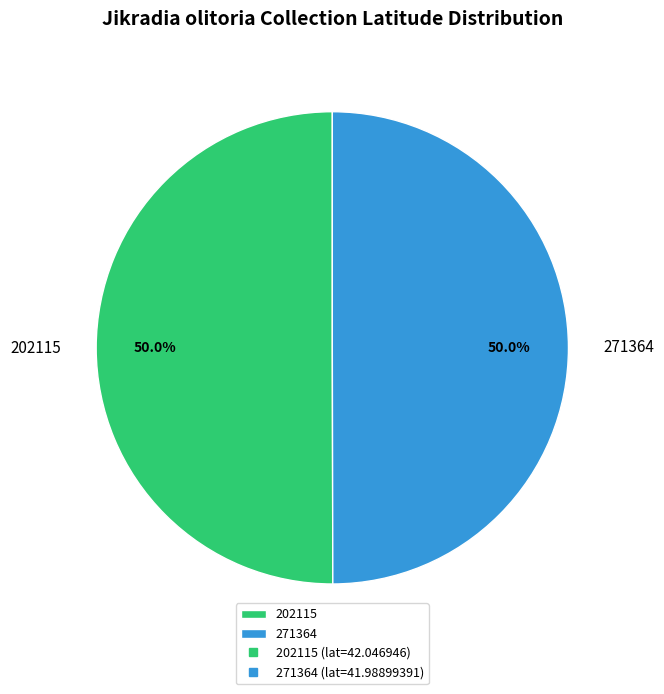

Approximately how many times larger is the value at 202115 compared to 271364?

1.0